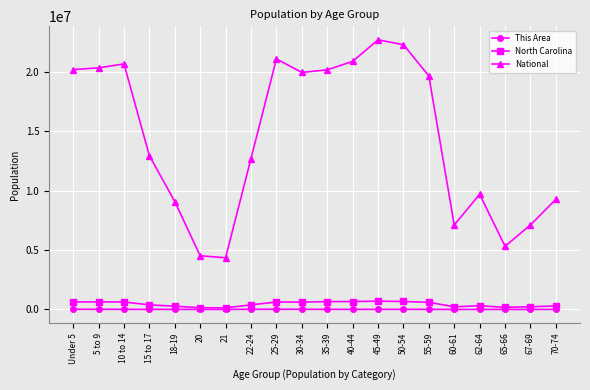

What are all the series names shown in the legend?

This Area, North Carolina, National